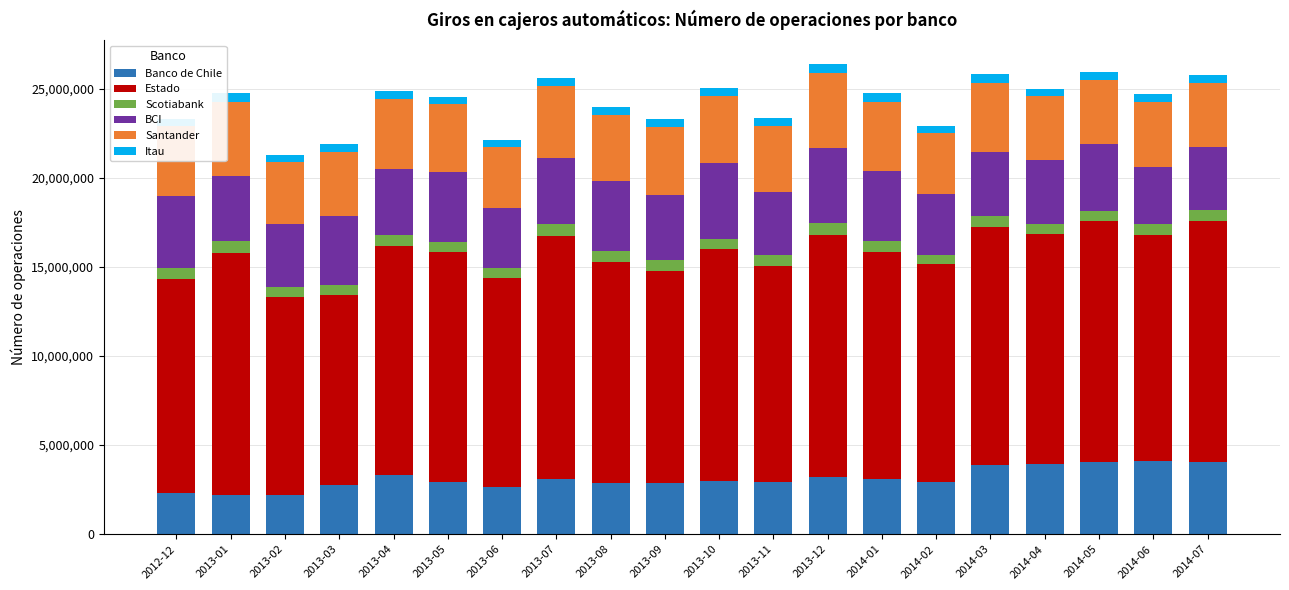

What is the difference between the maximum and second lowest values in the Banco de Chile series?

1886864